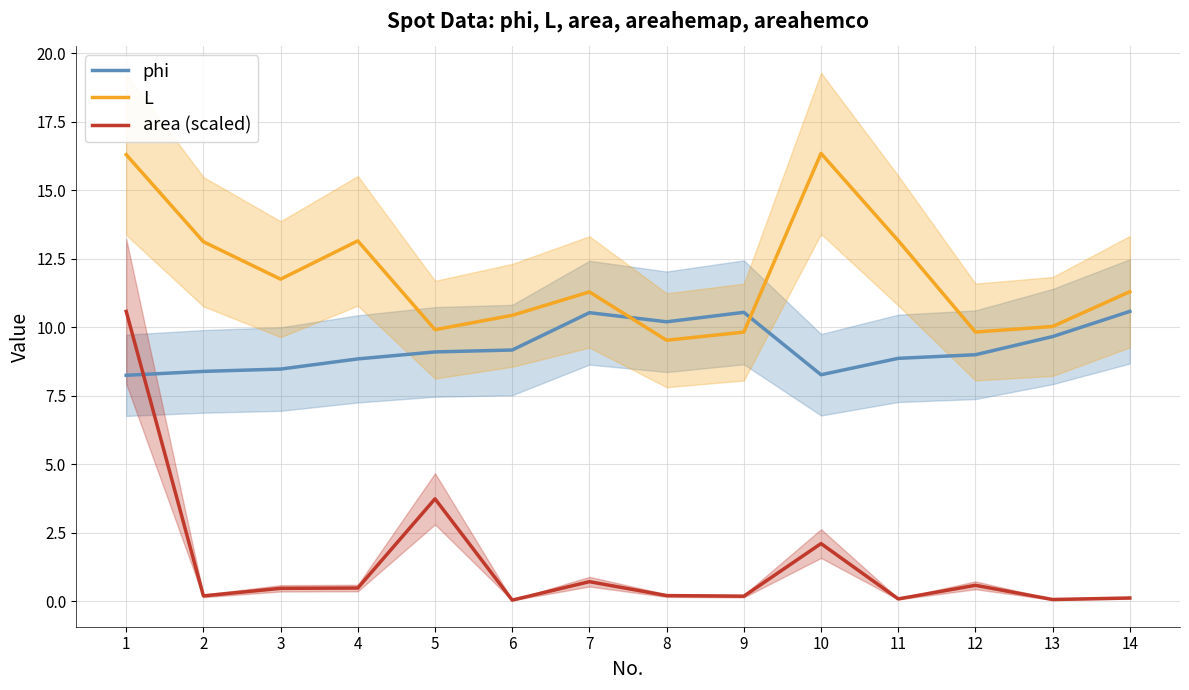

Reading left to right, extract all data points from this chart.

phi: 1=8.2	2=8.4	3=8.5	4=8.8	5=9.1	6=9.2	7=10.5	8=10.2	9=10.5	10=8.3	11=8.9	12=9.0	13=9.7	14=10.6
L: 1=16.3	2=13.1	3=11.8	4=13.2	5=9.9	6=10.4	7=11.3	8=9.5	9=9.8	10=16.3	11=13.2	12=9.8	13=10.0	14=11.3
area (scaled): 1=10.6	2=0.2	3=0.5	4=0.5	5=3.7	6=0.0	7=0.7	8=0.2	9=0.2	10=2.1	11=0.1	12=0.6	13=0.1	14=0.1